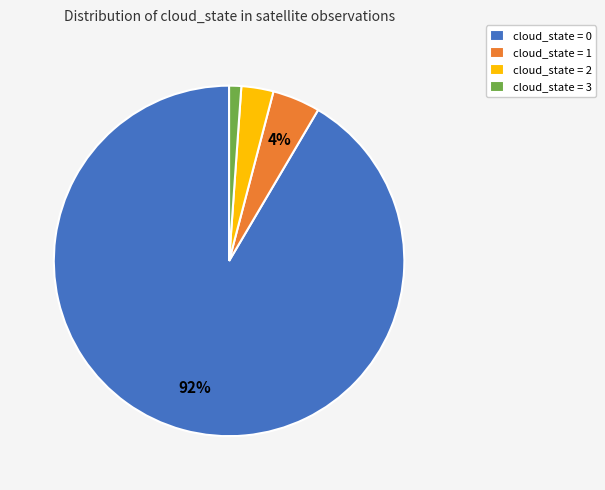

To the nearest percent, what is the combined percentage of cloud_state = 2 and cloud_state = 3?

4%